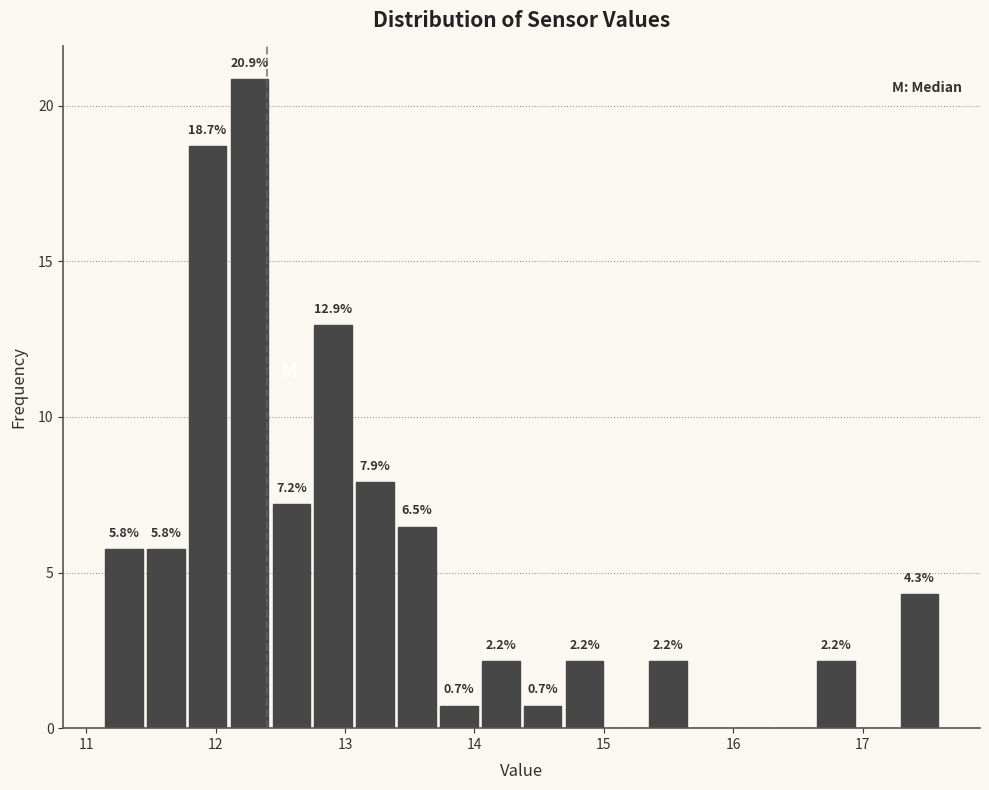

Around what value on the x-axis is the tallest bar? Give the approximate position of its centre, as read against the axis.

12.3